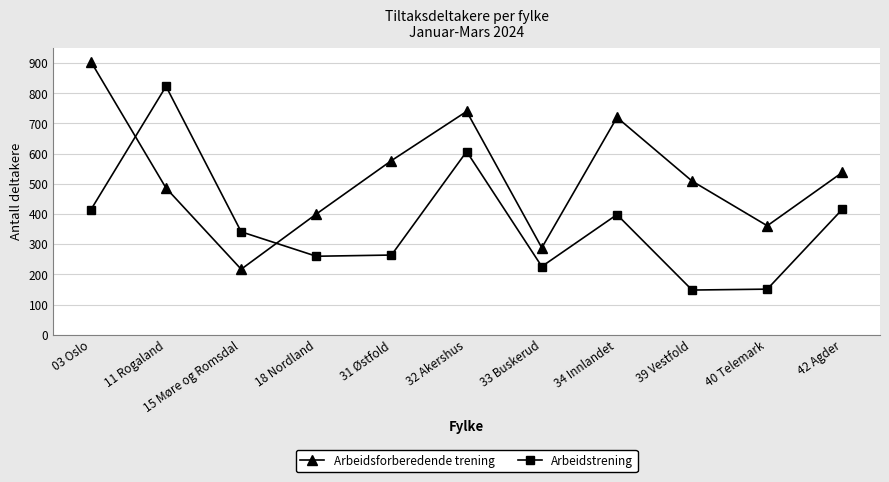

What is the label of the 2nd point from the left?

11 Rogaland